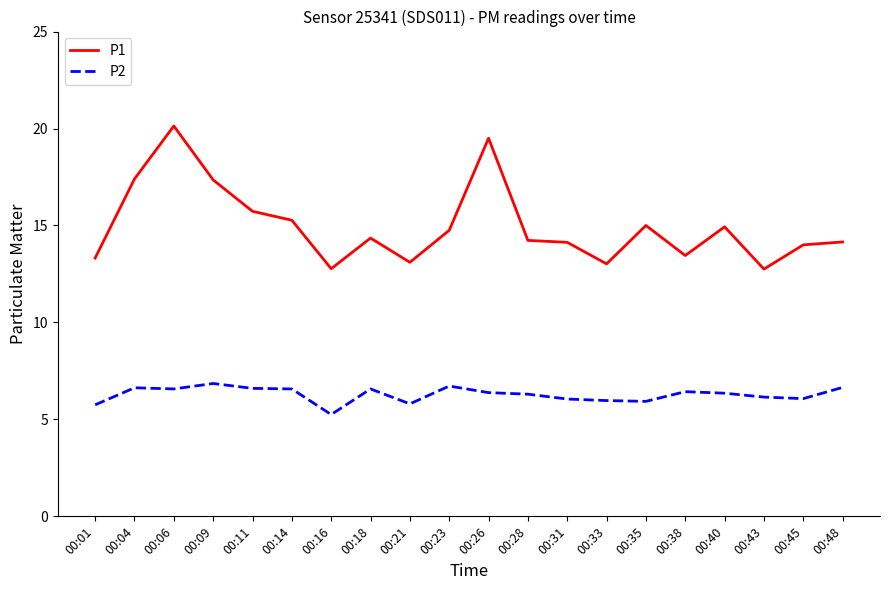

True or false: P1 and P2 cross at least once.

False